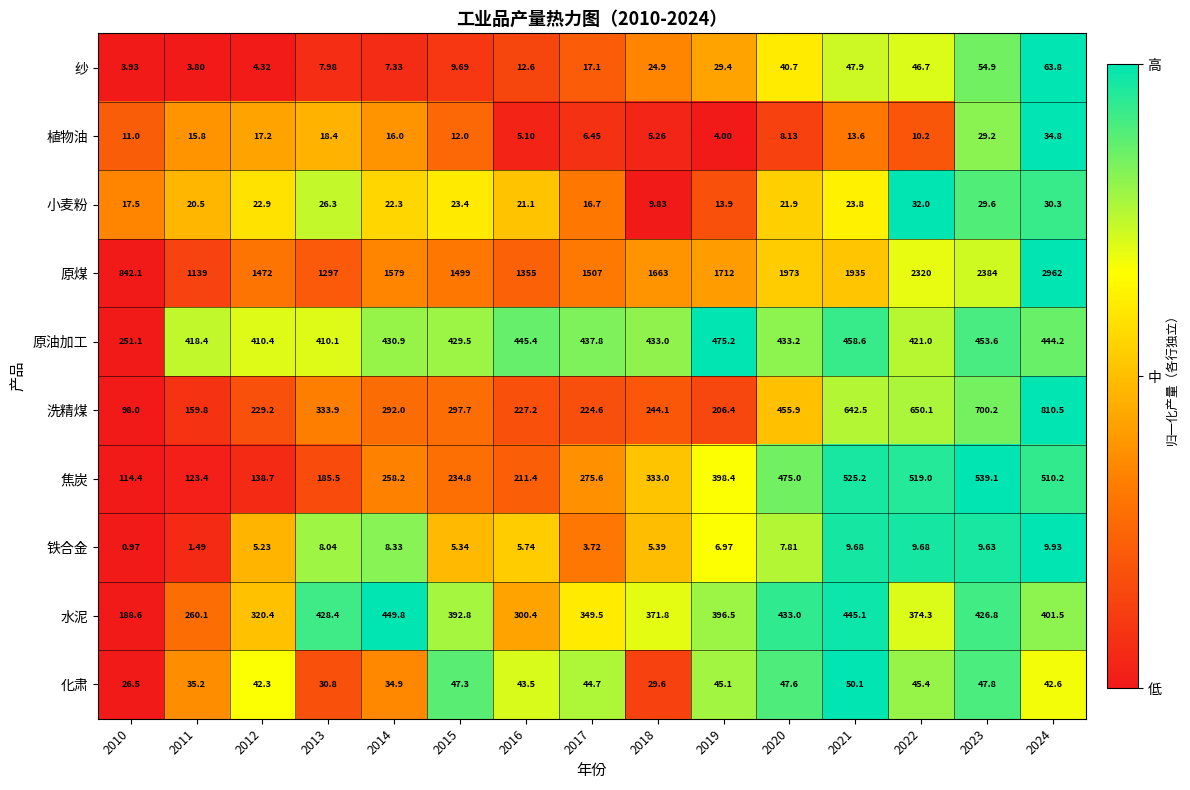

Which series changed the most between 2010 and 2022?

原煤